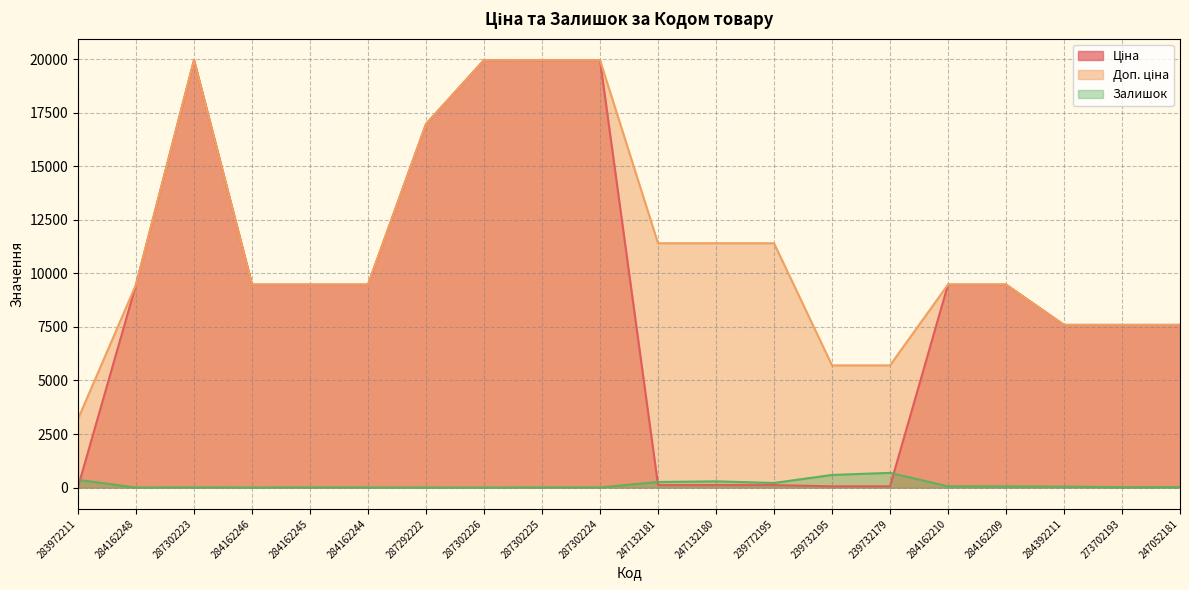

What is the average value of the Доп. ціна series?

11267.4